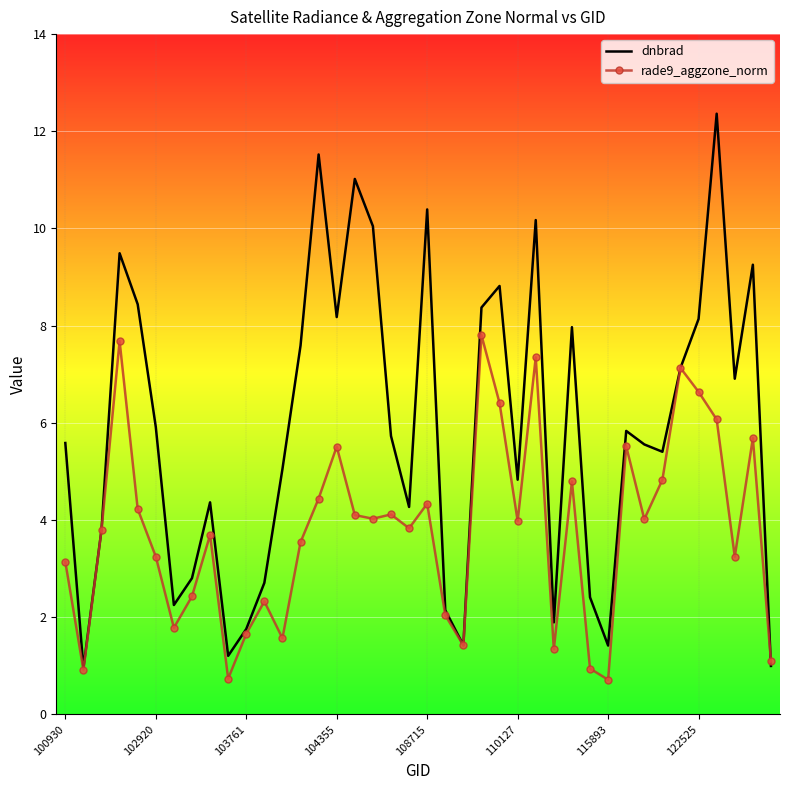

What is the greatest value displayed?

12.4